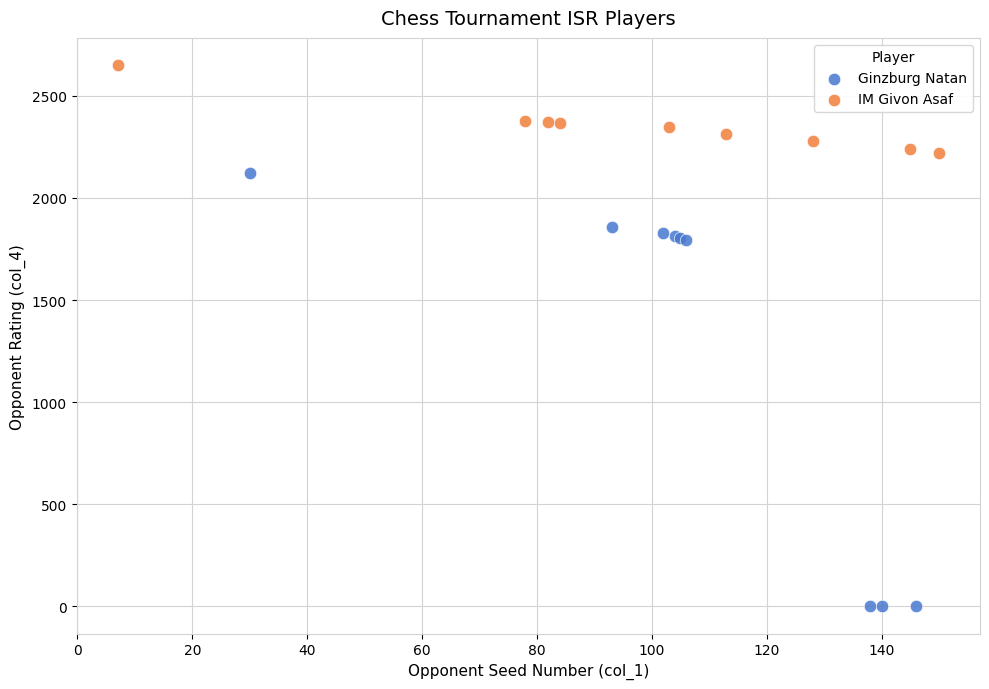

Which series reaches the minimum Y coordinate?

Ginzburg Natan